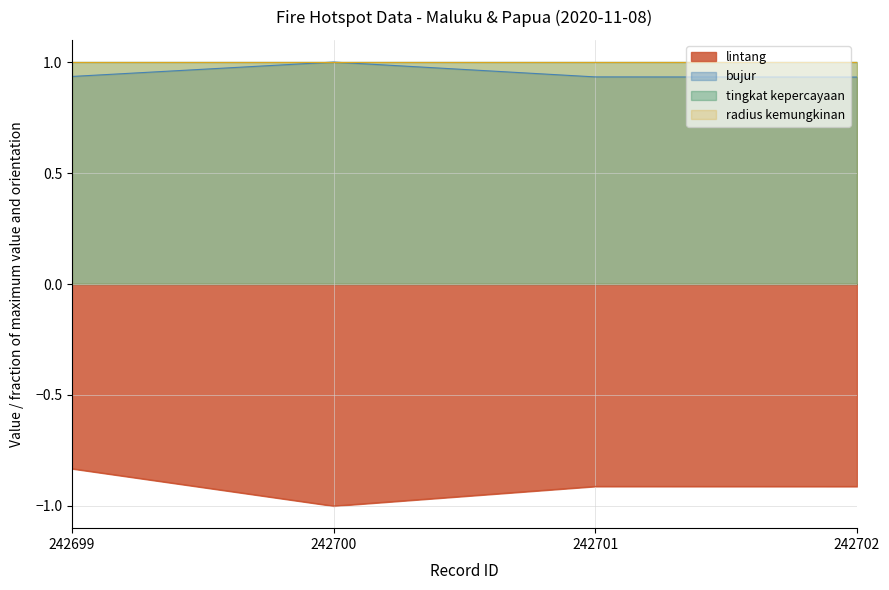

What value does the bujur series have at 242701?

0.9